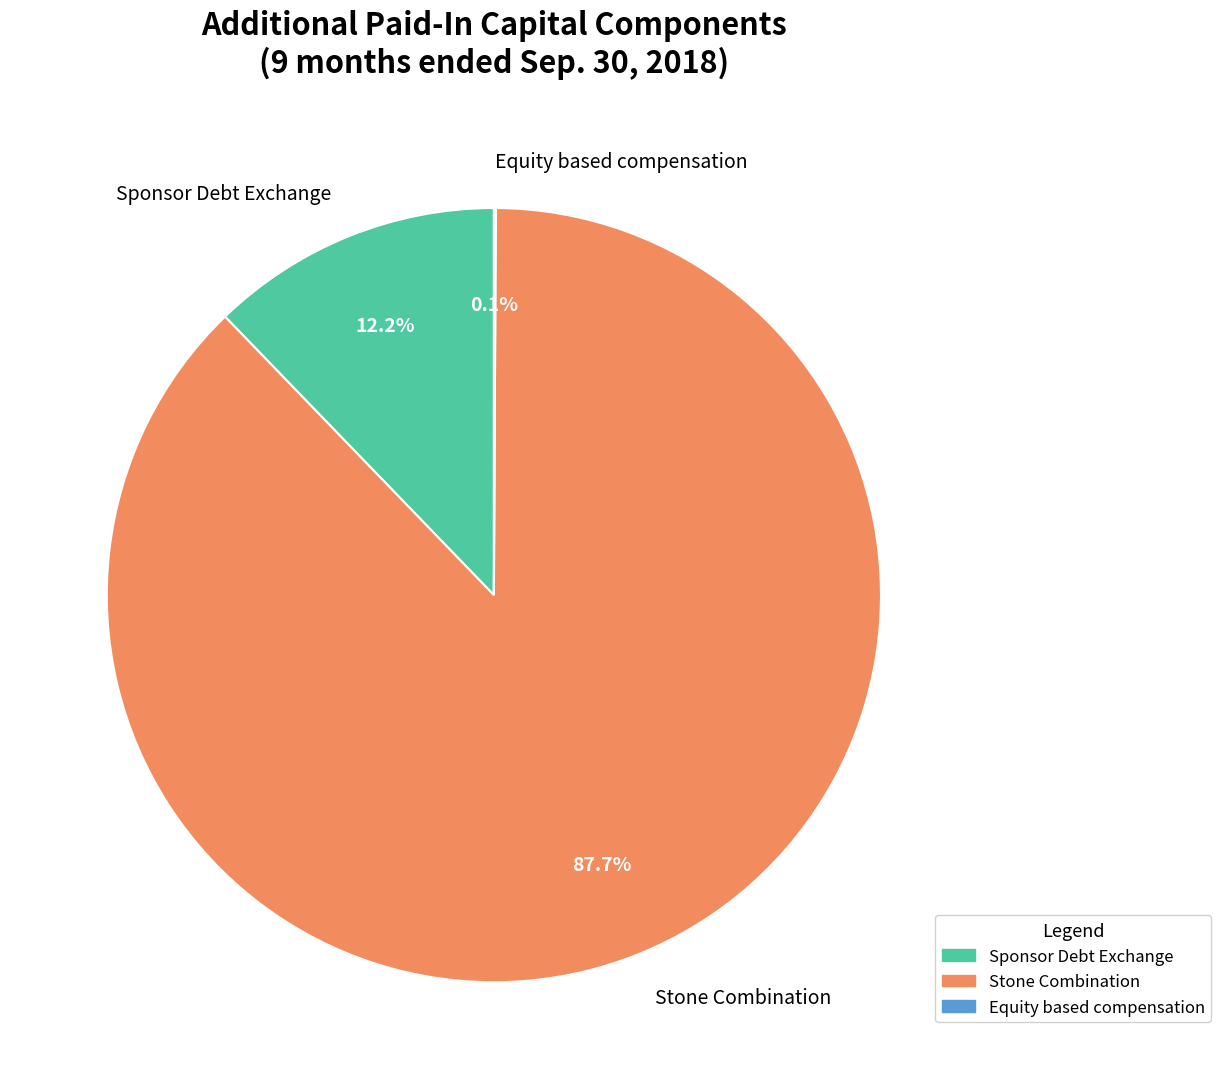

Do Sponsor Debt Exchange and Stone Combination together represent more than half of the pie?

Yes